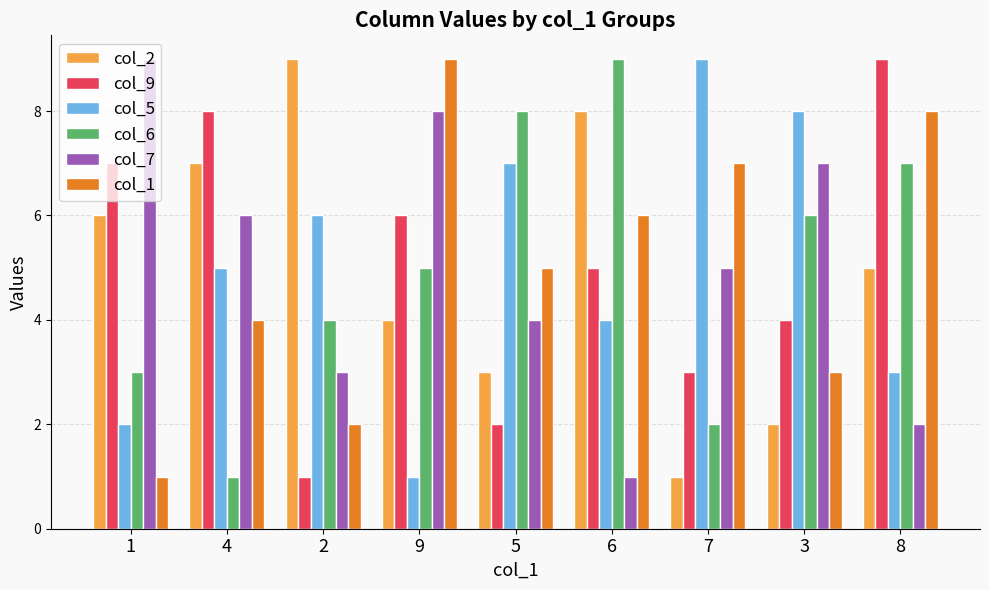

List the labels in order of col_6 value, smallest first.

4, 7, 1, 2, 9, 3, 8, 5, 6